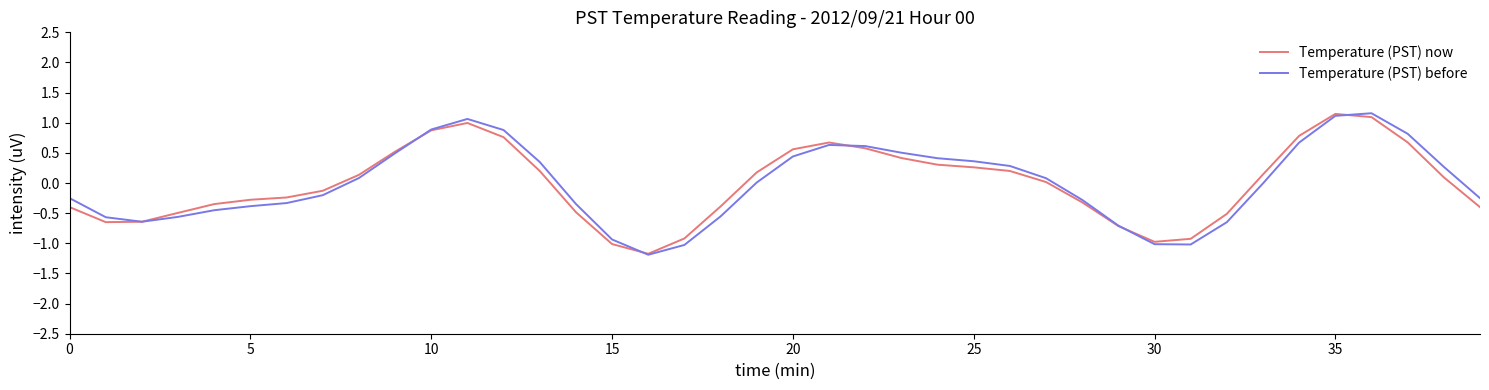

What is the maximum value shown in the chart?

1.2